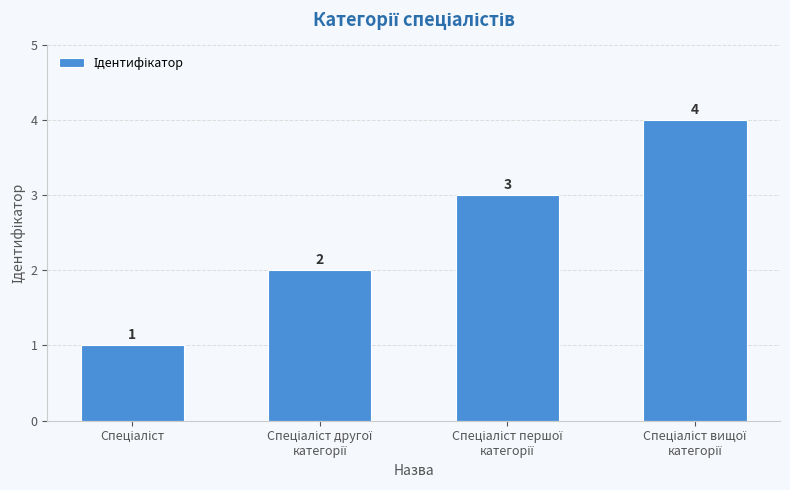

How many values are between 2 and 4?

3